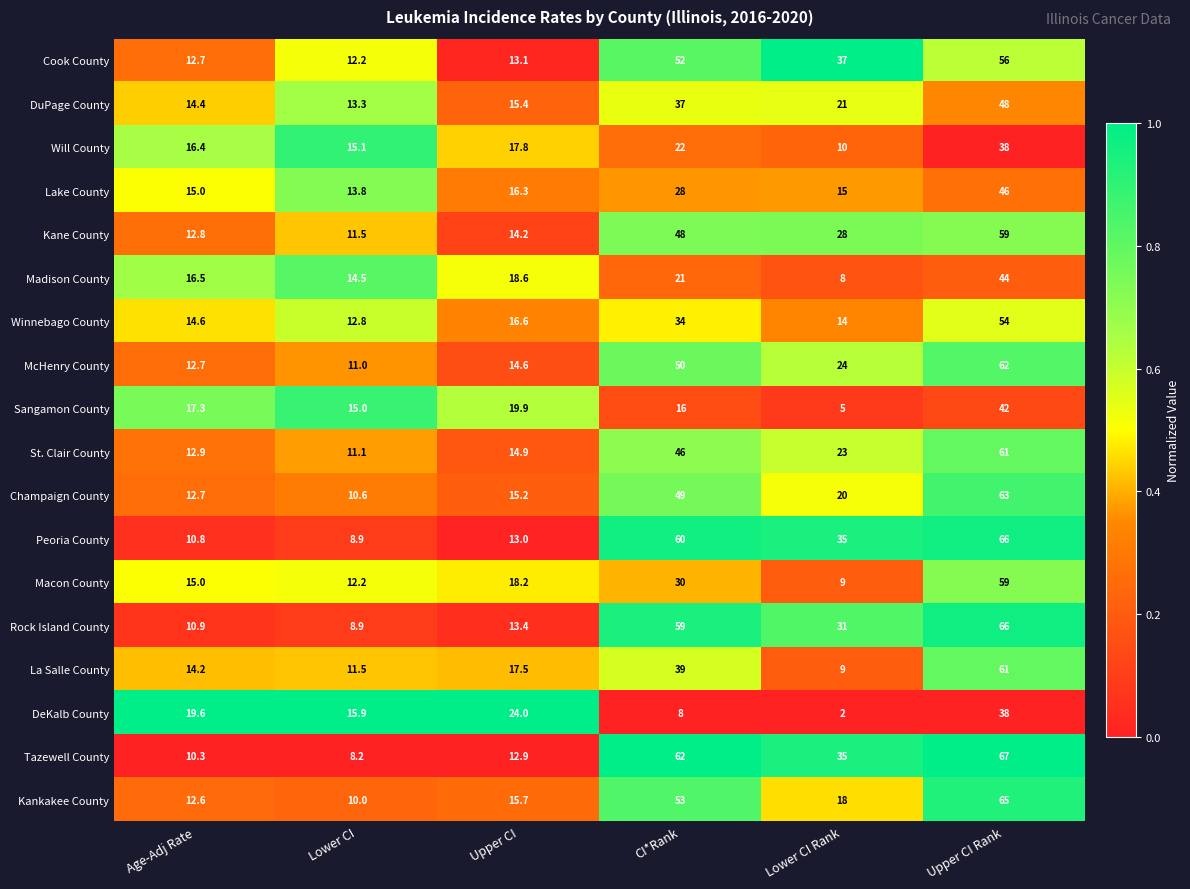

How many data points does each series have?

6